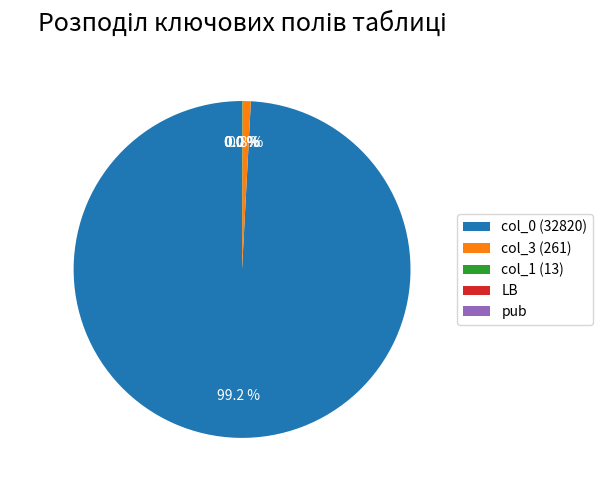

Which slice is the largest?

col_0 (32820)